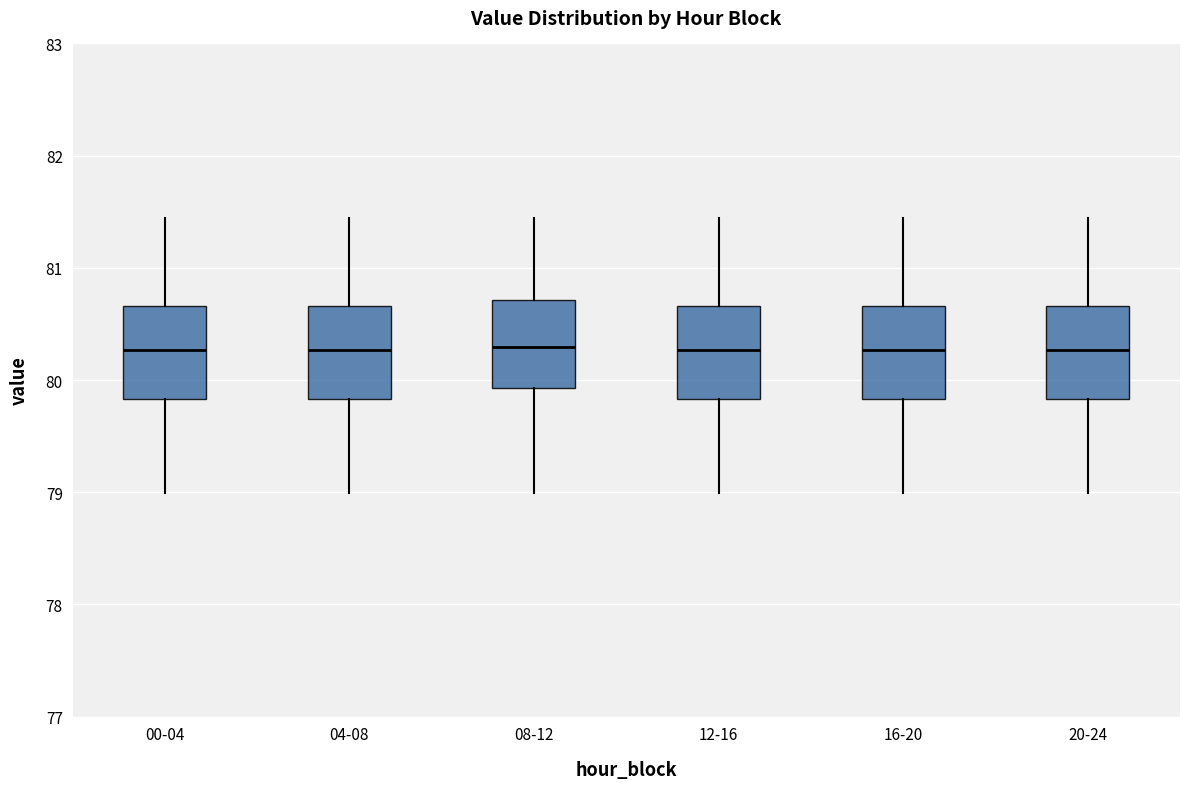

Reading left to right, transcribe this box plot: for each box, give where its median line is, the range the box spans, and where its two whiskers end, as read against the y-axis. The values are not printed on the chart, so give them approximately, as read against the axis.

00-04: median 80.3, box 79.8 to 80.7, whiskers 79.0 to 81.4
04-08: median 80.3, box 79.8 to 80.7, whiskers 79.0 to 81.4
08-12: median 80.3, box 79.9 to 80.7, whiskers 79.0 to 81.4
12-16: median 80.3, box 79.8 to 80.7, whiskers 79.0 to 81.4
16-20: median 80.3, box 79.8 to 80.7, whiskers 79.0 to 81.4
20-24: median 80.3, box 79.8 to 80.7, whiskers 79.0 to 81.4